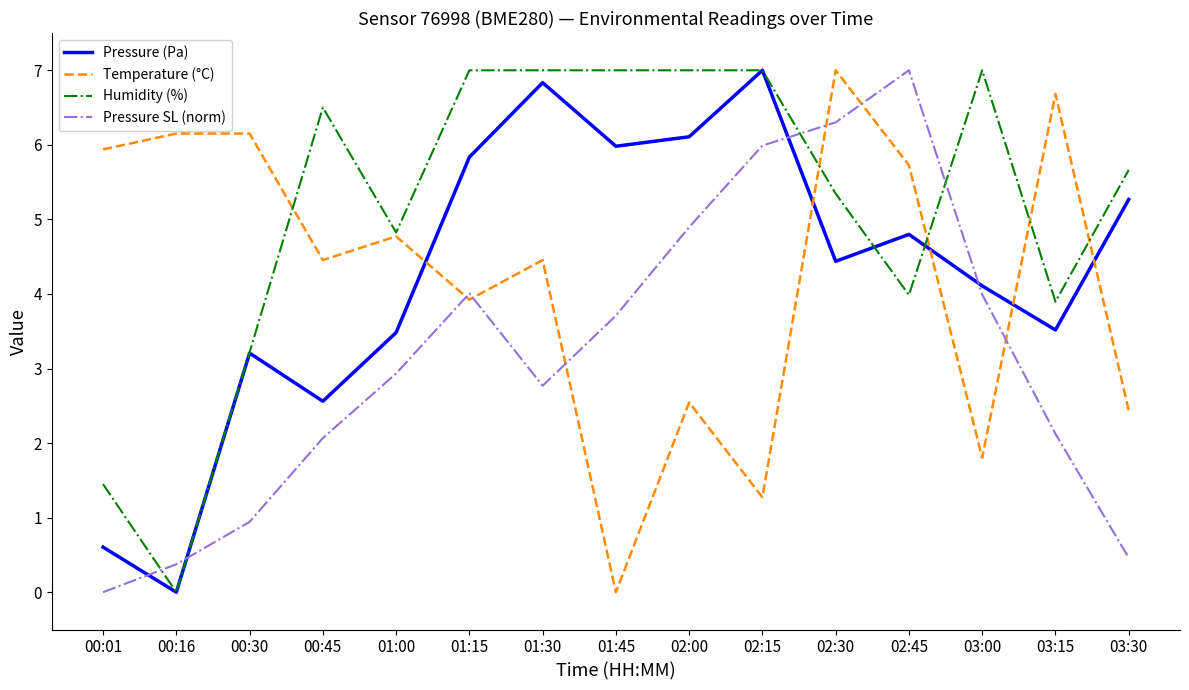

Reading right to left, what are all the values shown in this chart?

Pressure (Pa): 5.3	3.5	4.1	4.8	4.4	7.0	6.1	6.0	6.8	5.8	3.5	2.6	3.2	0.0	0.6
Temperature (°C): 2.4	6.7	1.8	5.7	7.0	1.3	2.5	0.0	4.5	3.9	4.8	4.5	6.2	6.2	5.9
Humidity (%): 5.7	3.9	7.0	4.0	5.3	7.0	7.0	7.0	7.0	7.0	4.8	6.5	3.2	0.0	1.4
Pressure SL (norm): 0.5	2.1	4.0	7.0	6.3	6.0	4.9	3.7	2.8	4.0	2.9	2.1	0.9	0.4	0.0